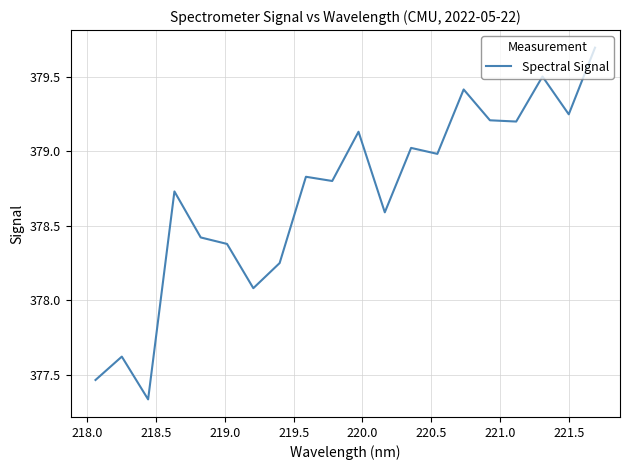

What is the greatest value displayed?

379.7